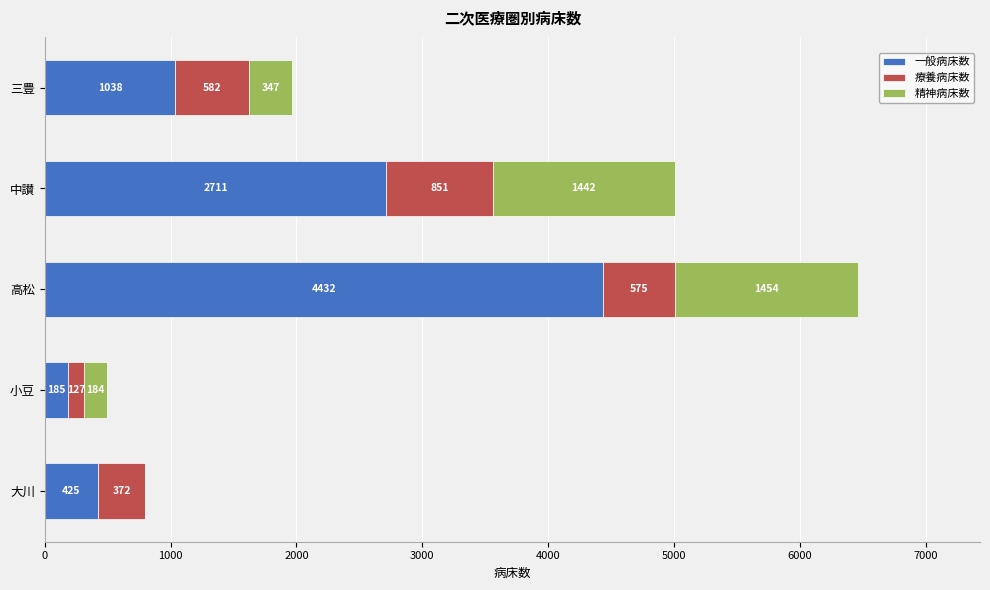

Count the number of data series in this chart.

3